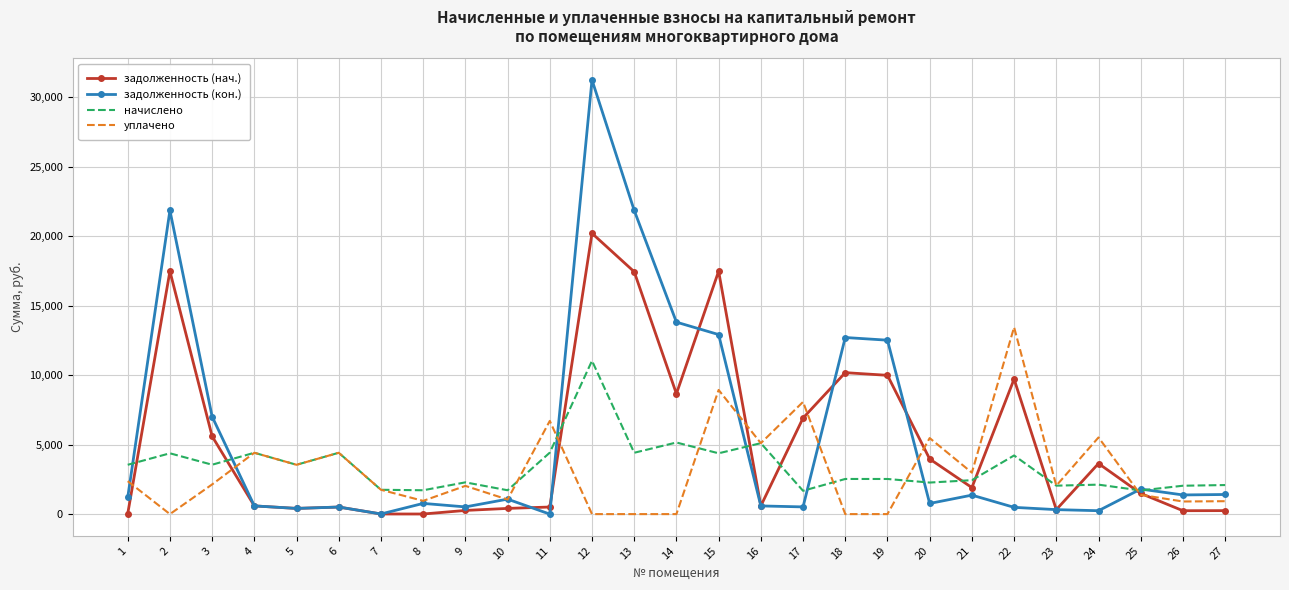

The value of задолженность (кон.) at 2 is 21846.5. True or false?

True